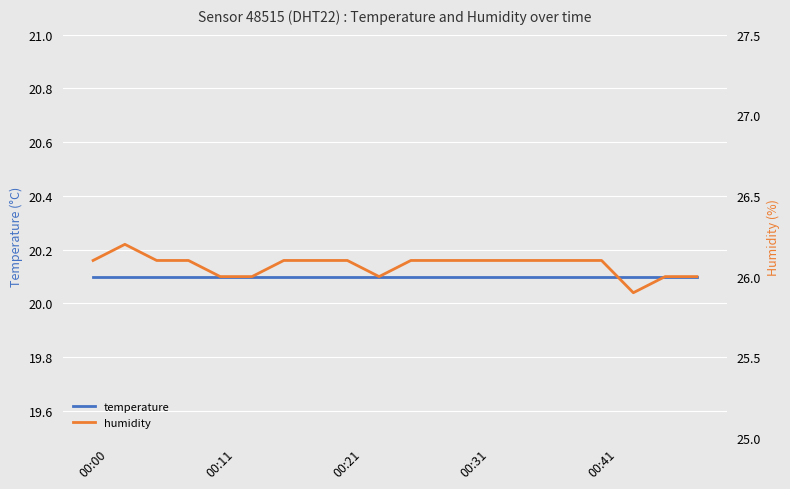

At which label does temperature reach its peak?

00:00